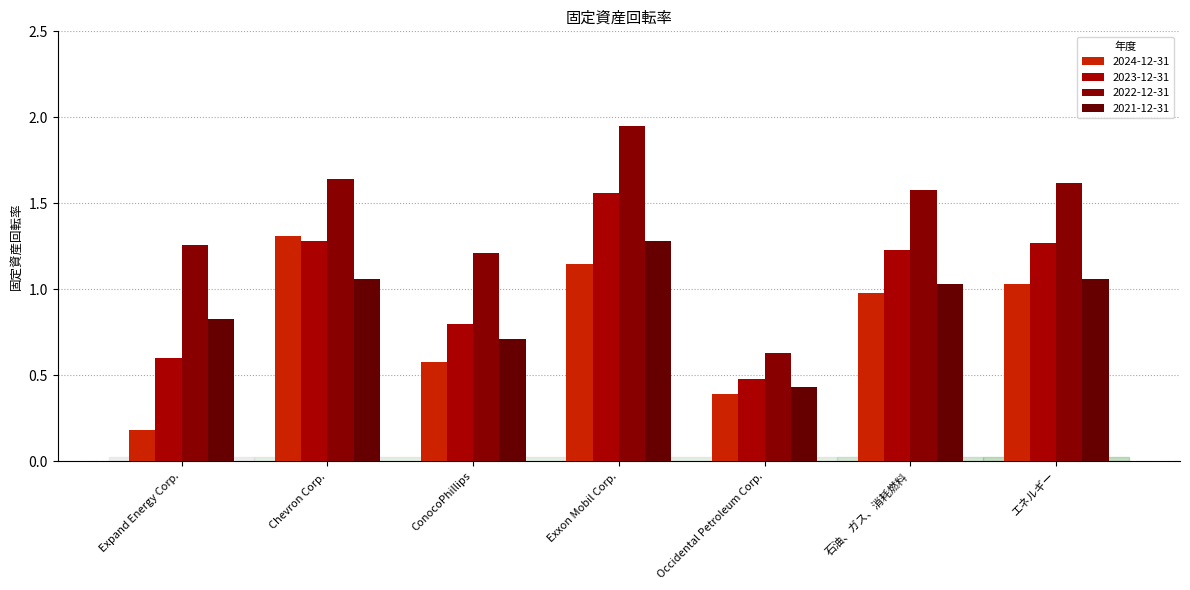

Which series has the widest spread of values?

2022-12-31